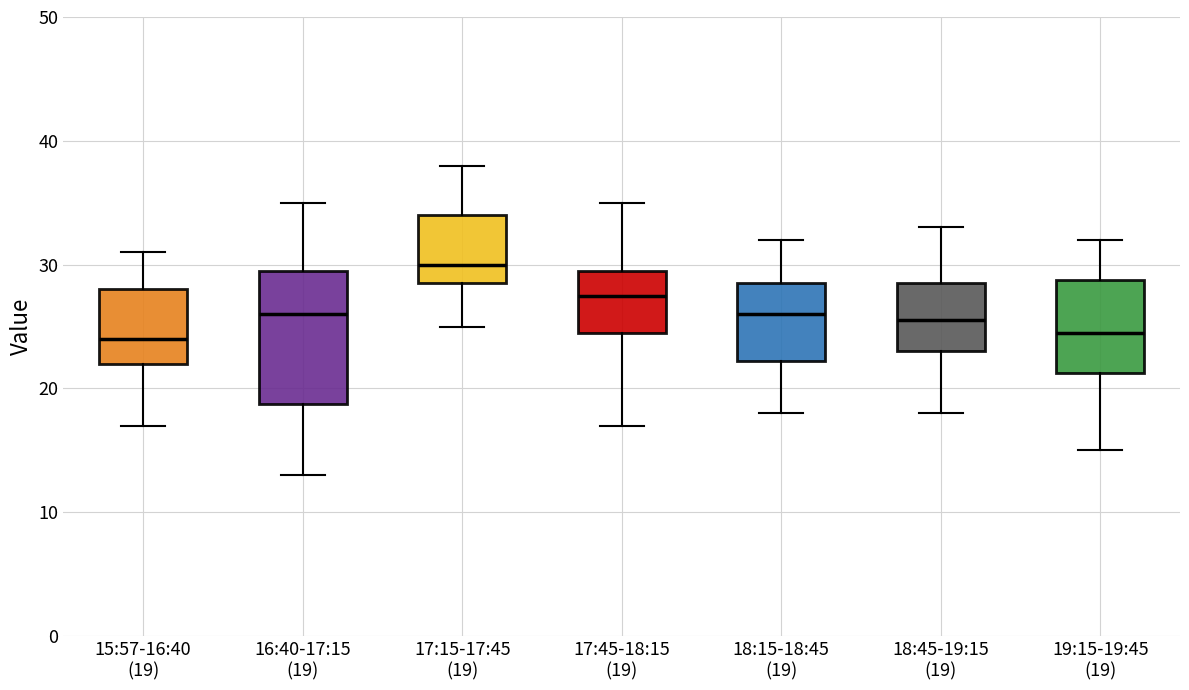

Where does the upper whisker of the box for 18:45-19:15 (19) end on the y-axis? The values are not printed on the chart, so give them approximately, as read against the axis.

33